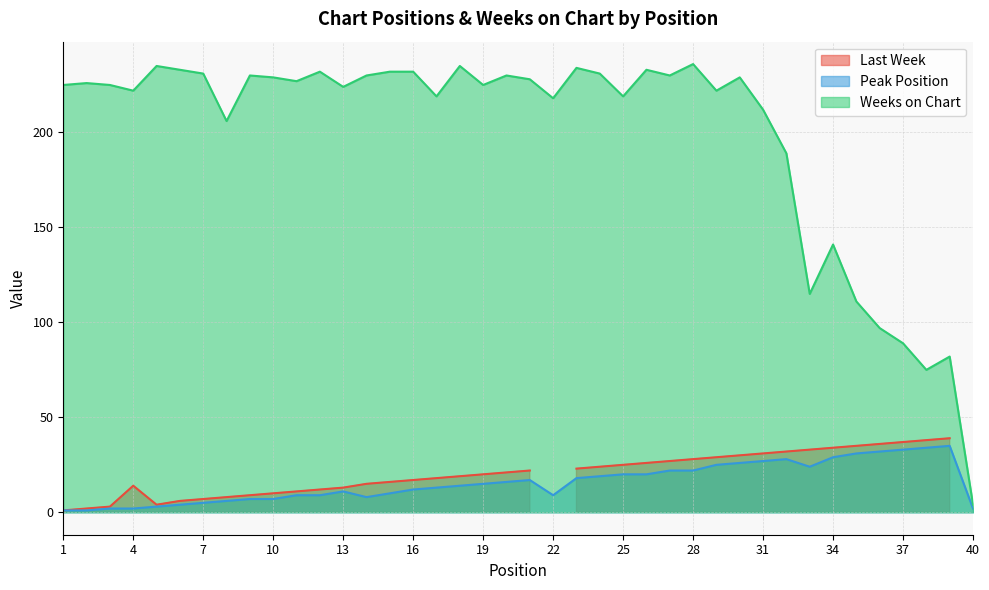

Between 21 and 34, which series saw the biggest shift?

Weeks on Chart